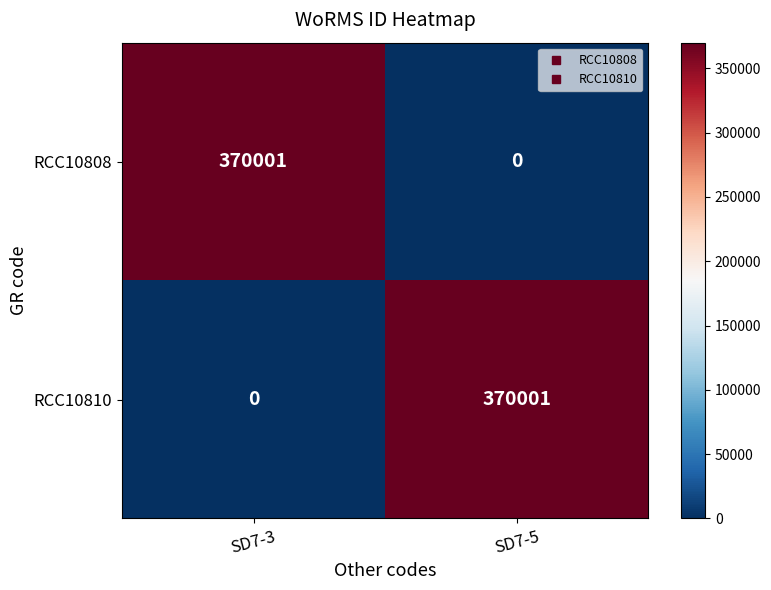

What is the difference between the maximum and minimum values in the RCC10810 series?

370001